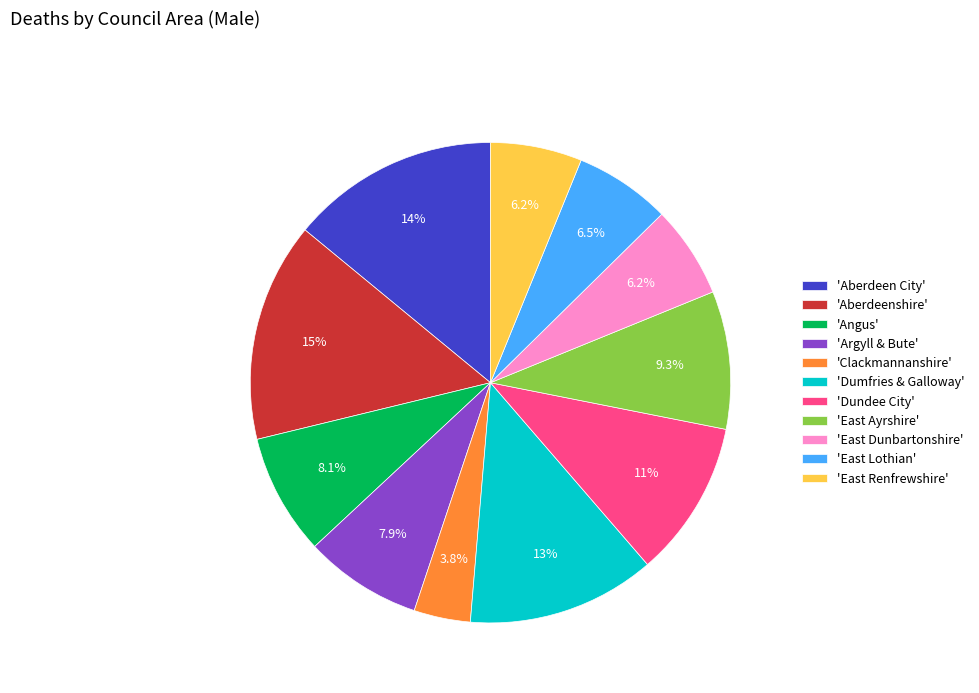

Which category has the biggest portion of the pie?

'Aberdeenshire'